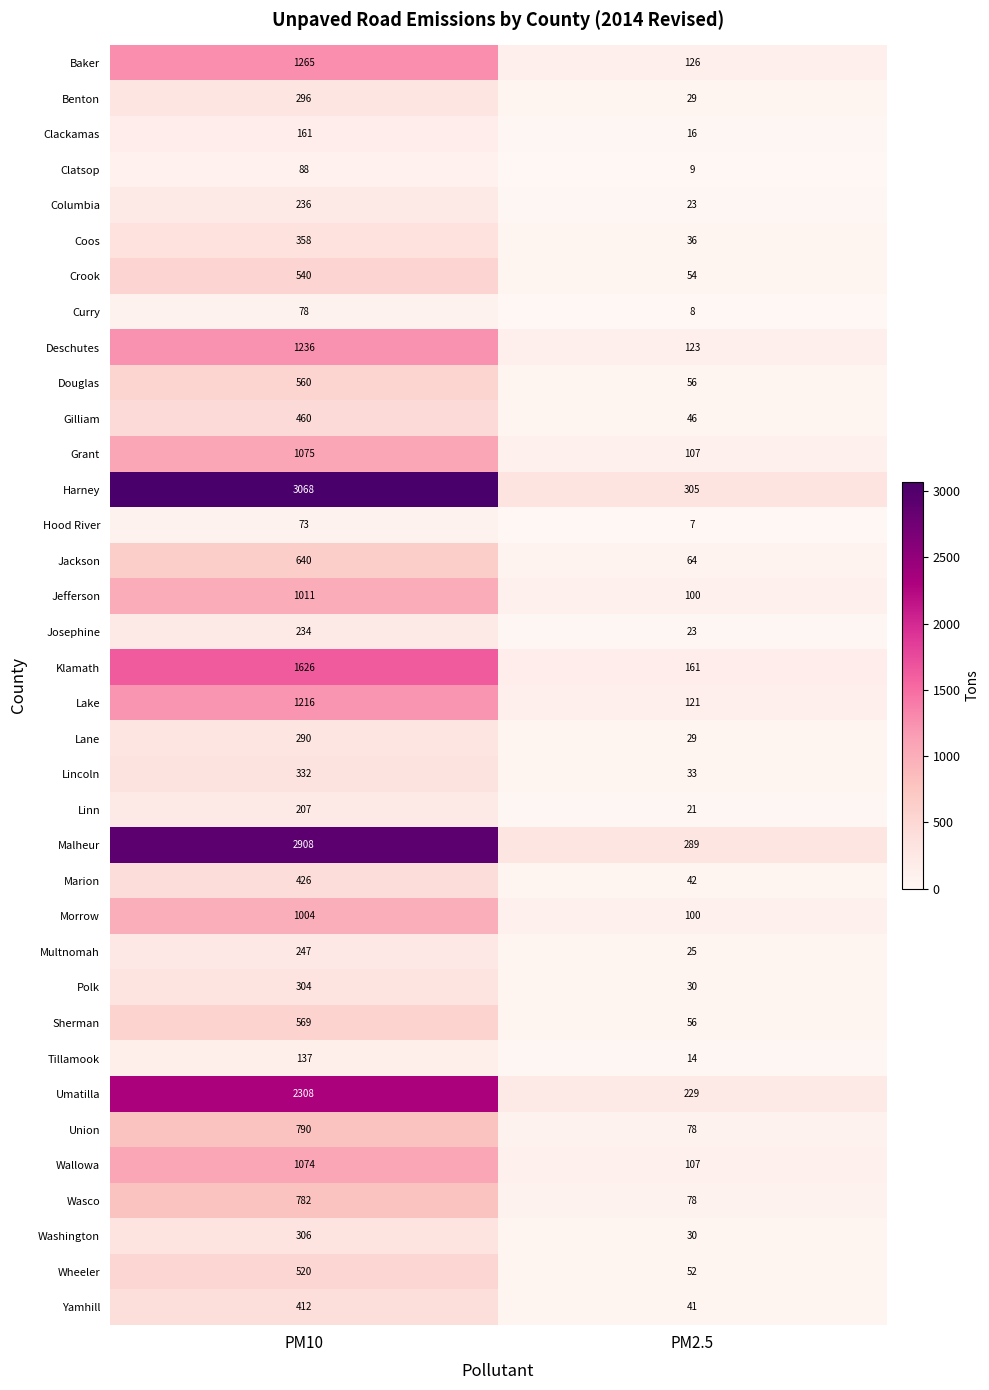

At how many categories does at least one series exceed 658?

1